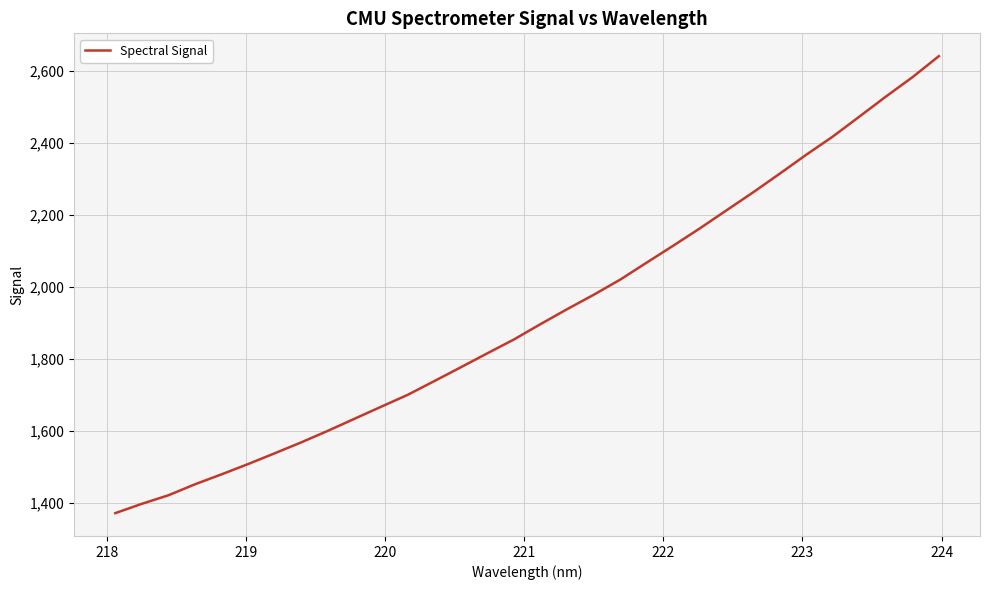

What is the greatest value displayed?

2641.8